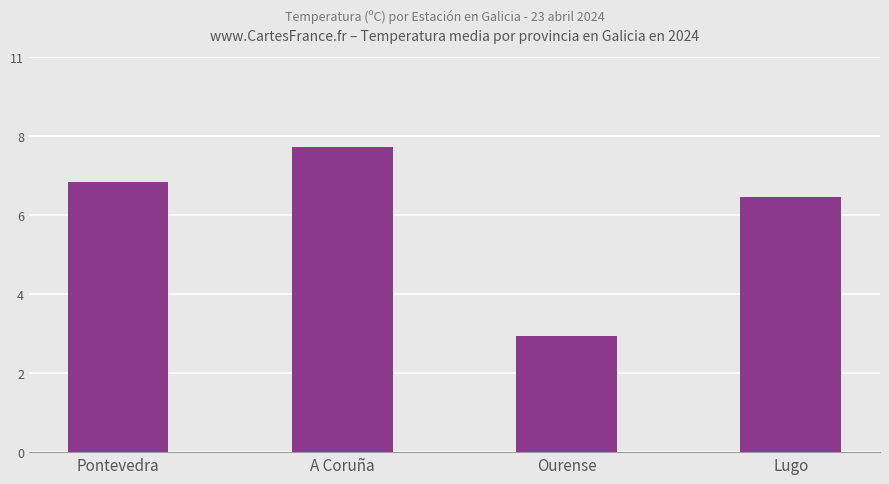

Which has a higher value, Ourense or Lugo?

Lugo